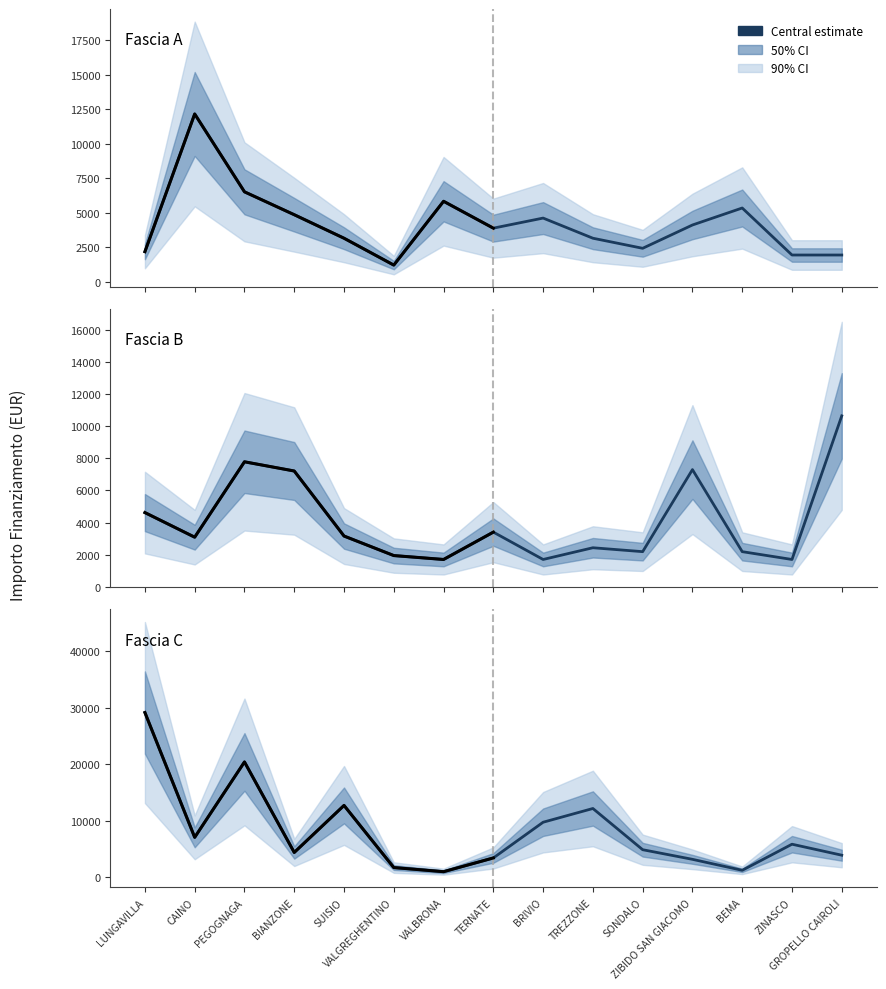

Reading left to right, transcribe all the data shown in this chart.

Fascia A: 2187	12150	6517	4860	3159	1215	5832	3888	4617	3159	2430	4116	5346	1944	1944
Fascia B: 4617	3087	7776	7203	3159	1944	1701	3402	1701	2430	2187	7290	2187	1701	10633
Fascia C: 29120	7047	20384	4374	12691	1701	972	3402	9720	12150	4860	3159	1215	5832	3888